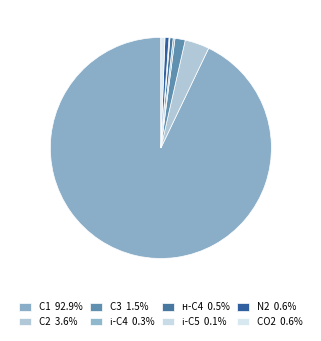

How many slices are in this pie chart?

8